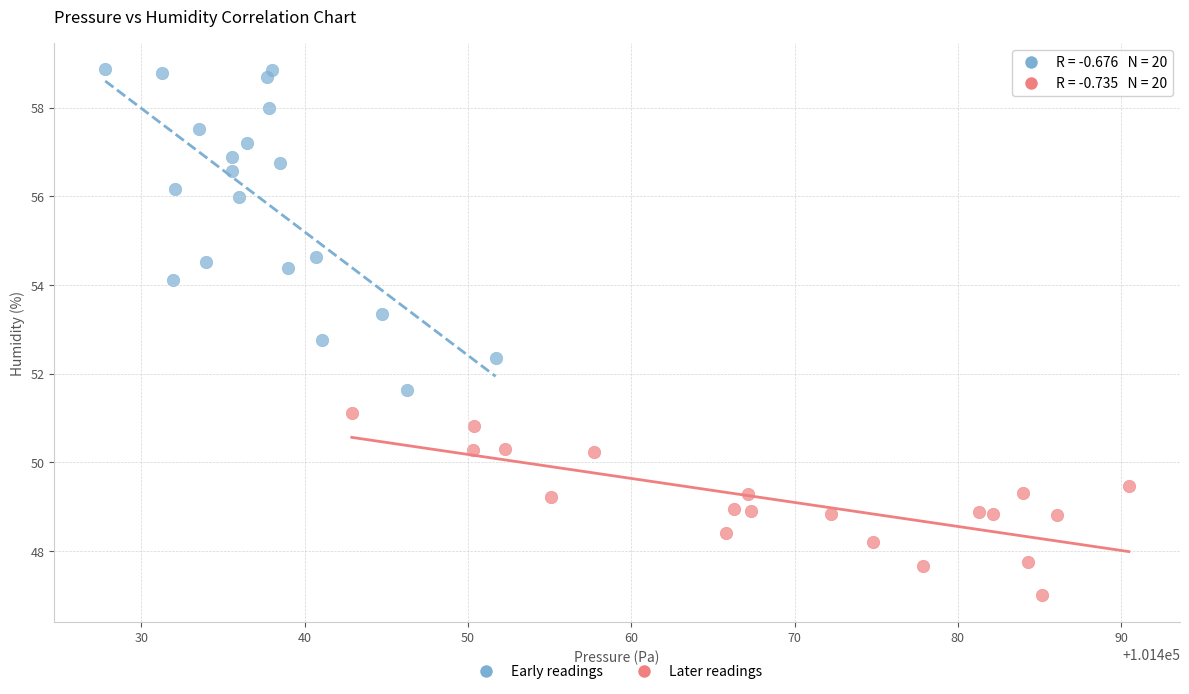

Which series reaches the maximum Y coordinate?

Early readings